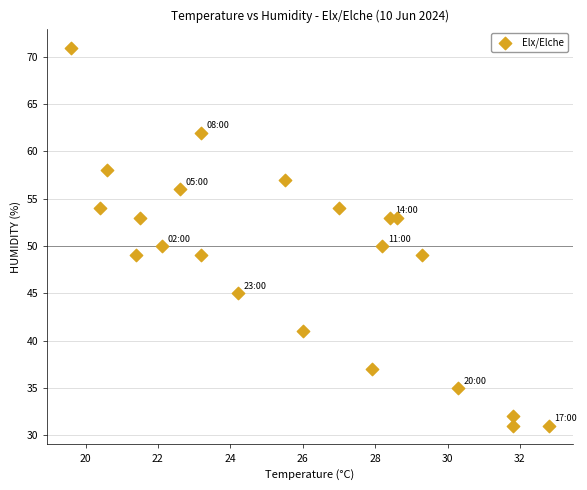

What is the range of Y values (max minus min)?

40